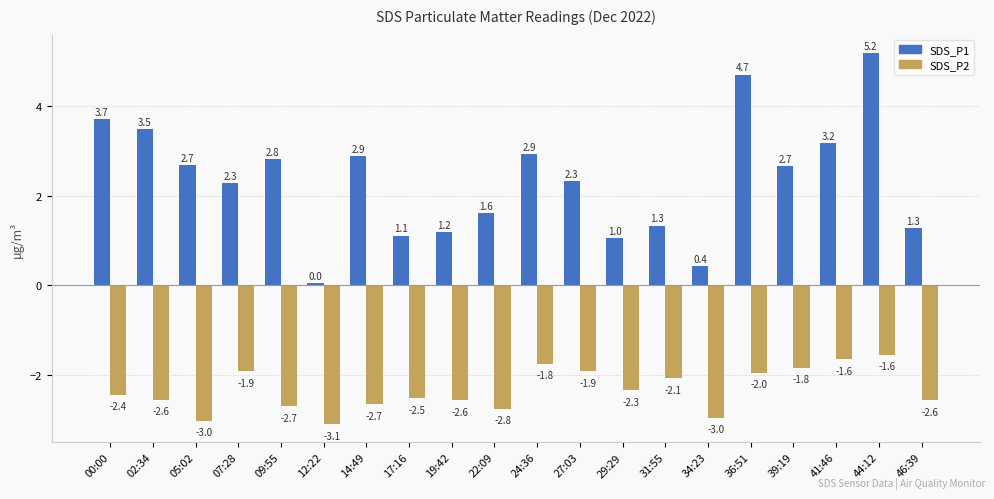

List the series in order of their overall mean, lowest first.

SDS_P2, SDS_P1